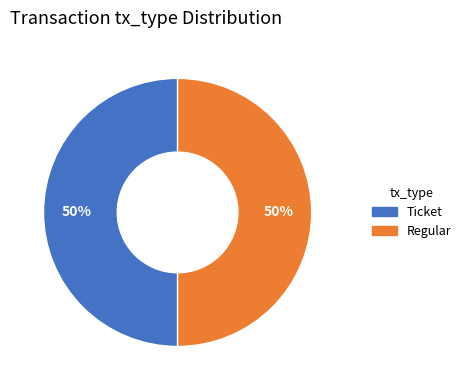

To the nearest percent, what is the average slice percentage?

50%